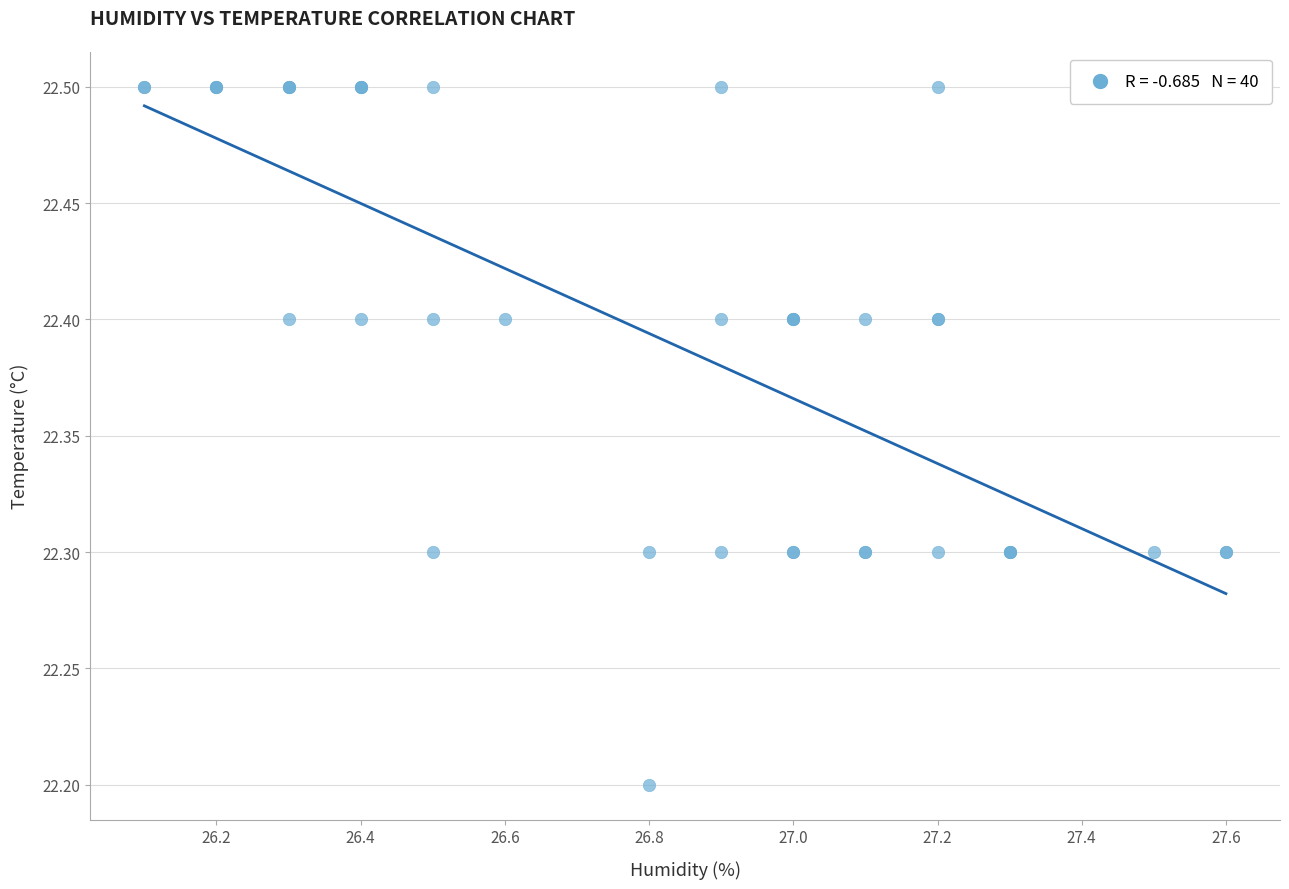

What Y value in the scatter plot is closest to 22?

22.2